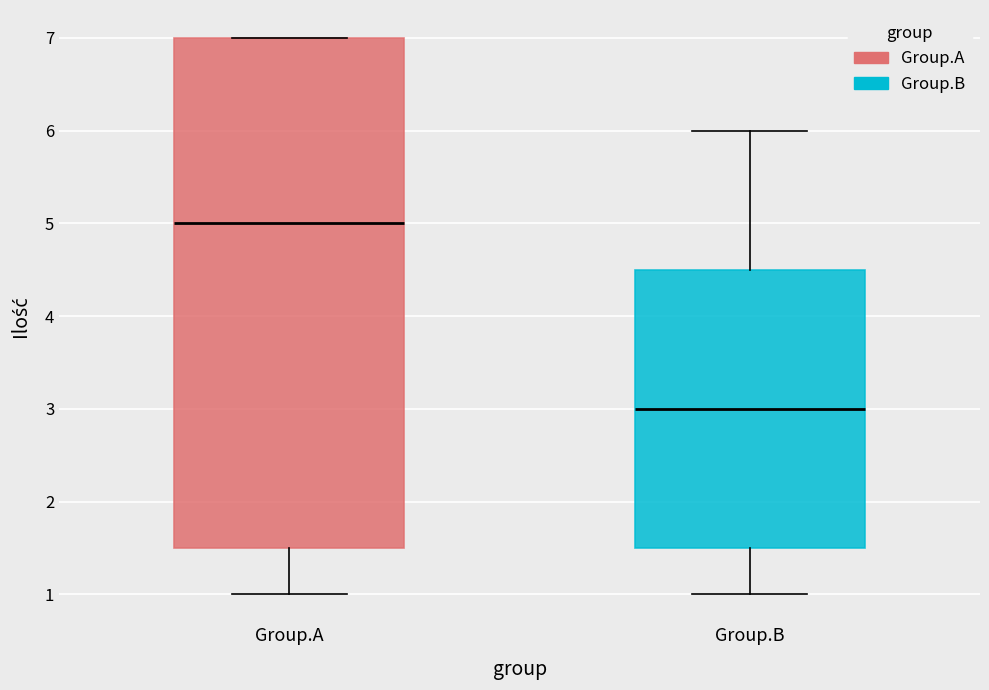

Comparing the boxes themselves (not the whiskers), which one is the tallest?

Group.A